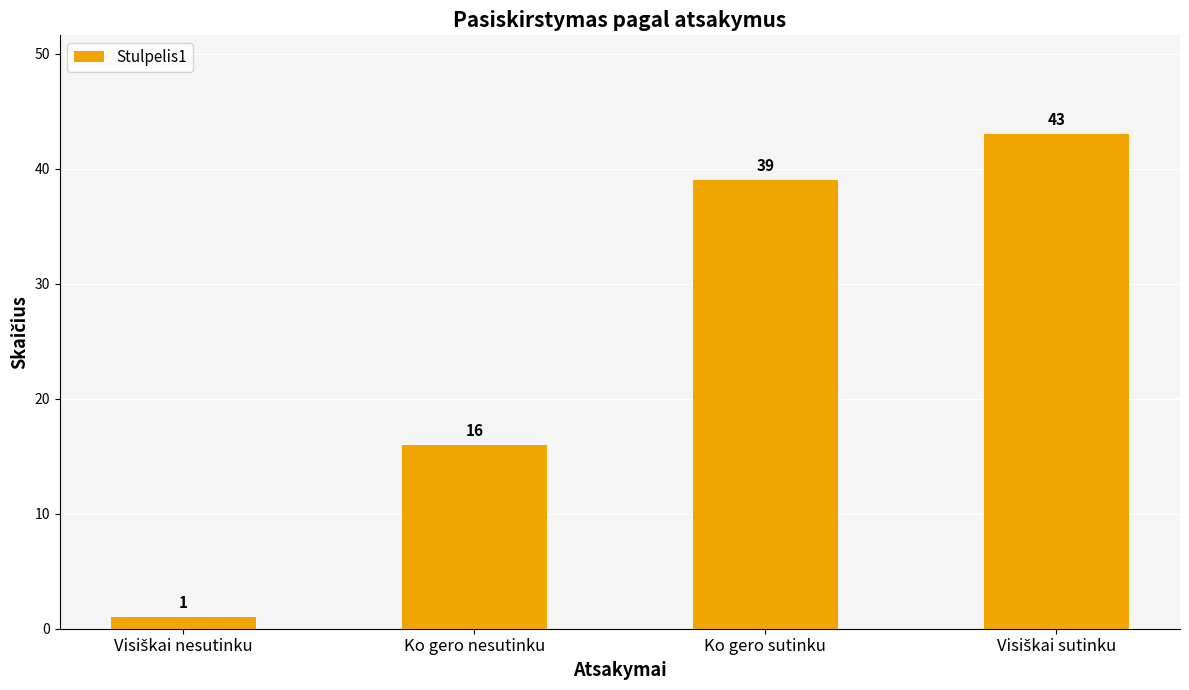

Are the bars grouped side by side (vs. stacked)?

No